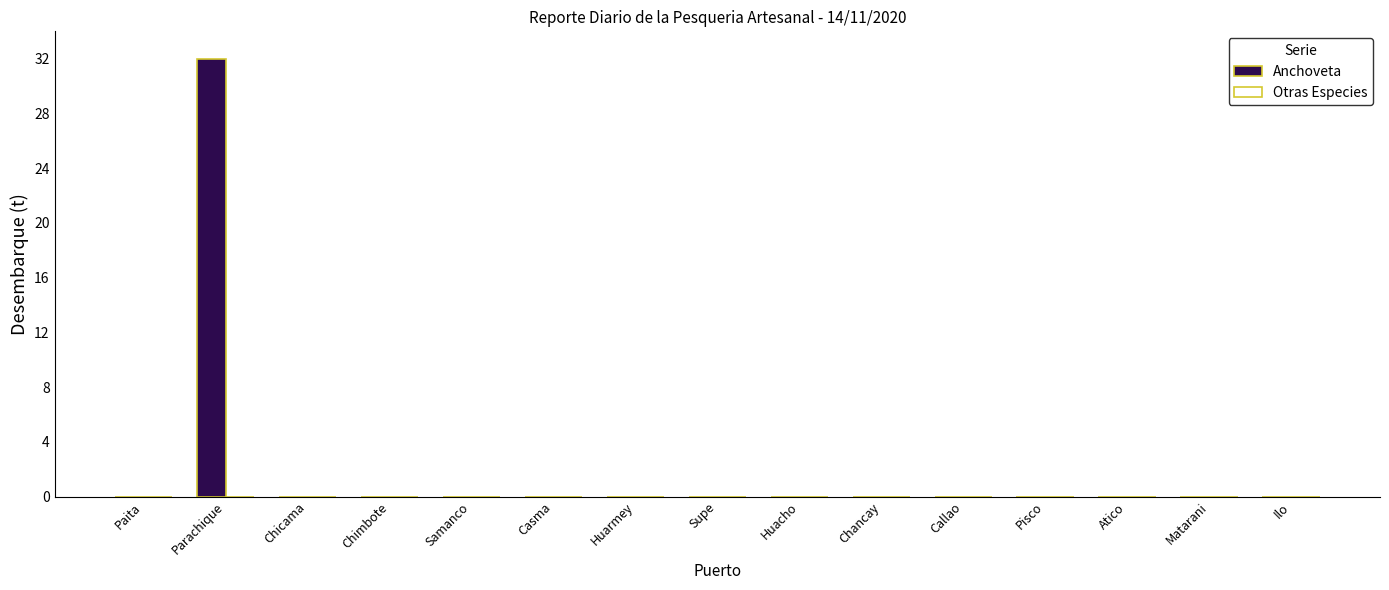

True or false: the data shows 13 at Samanco.

False